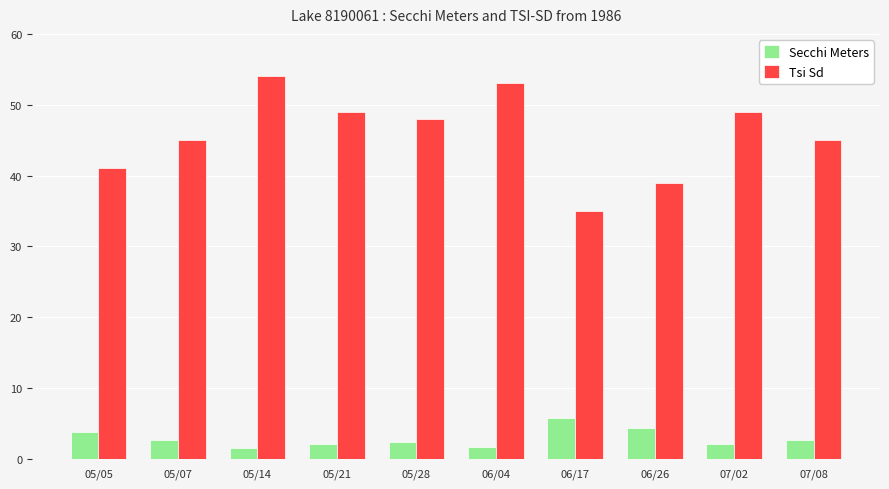

What is the spread (max minus min) of values at 07/02?

46.9